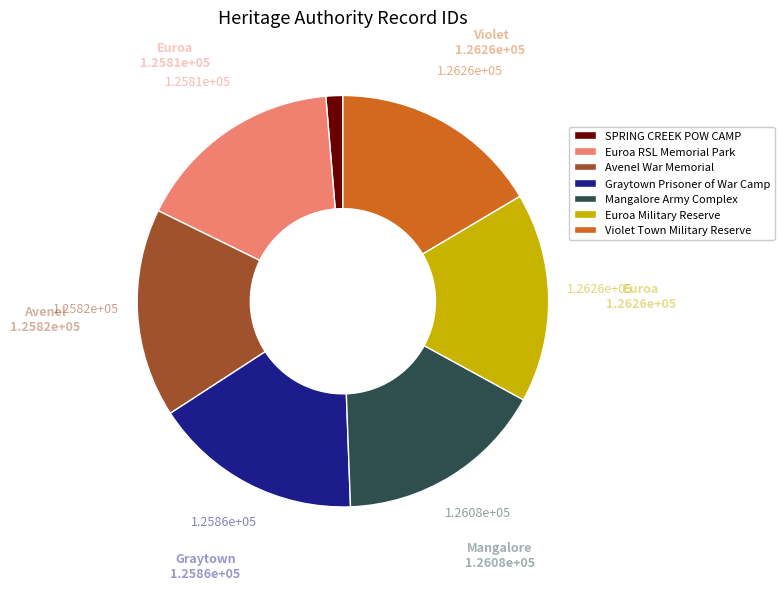

Is the sum of Euroa Military Reserve and Mangalore Army Complex greater than half?

No